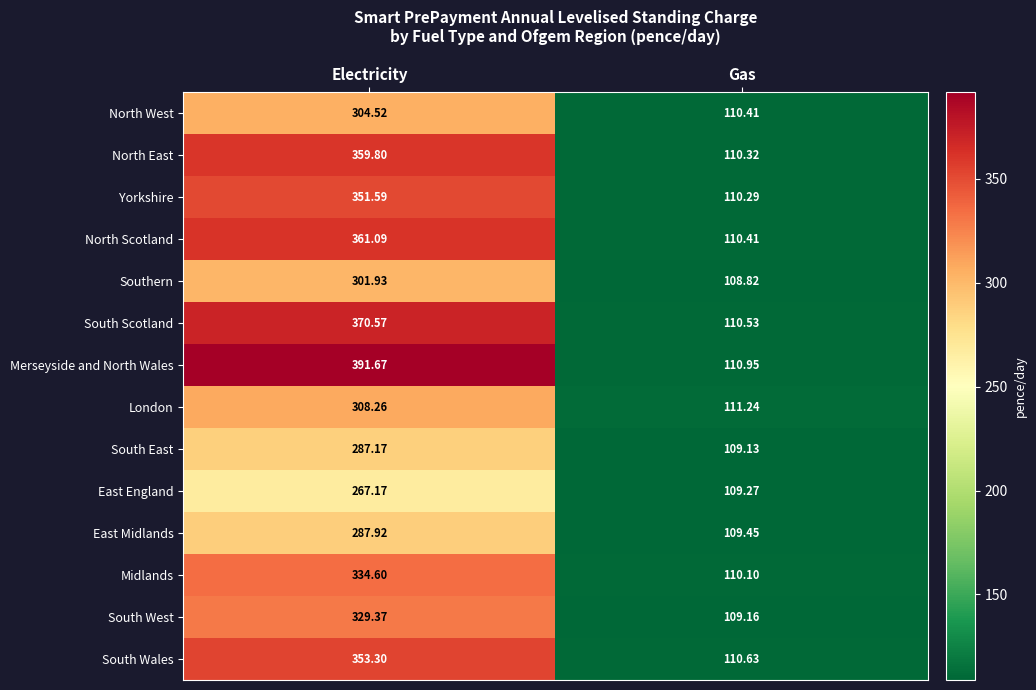

Which label corresponds to the smallest value in the chart?

Gas